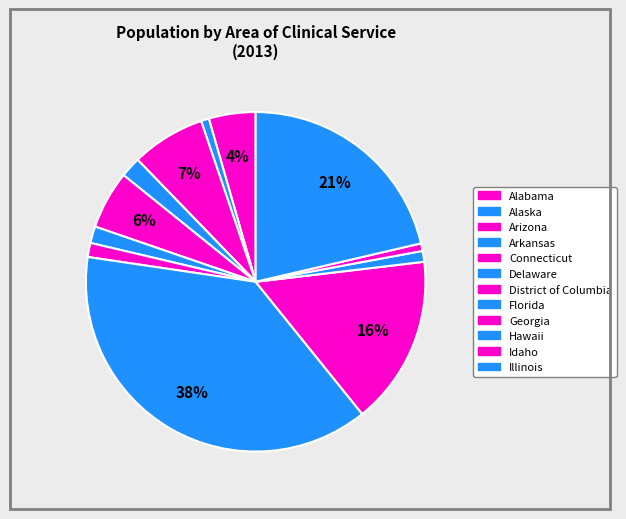

Count the number of slices in the pie.

12